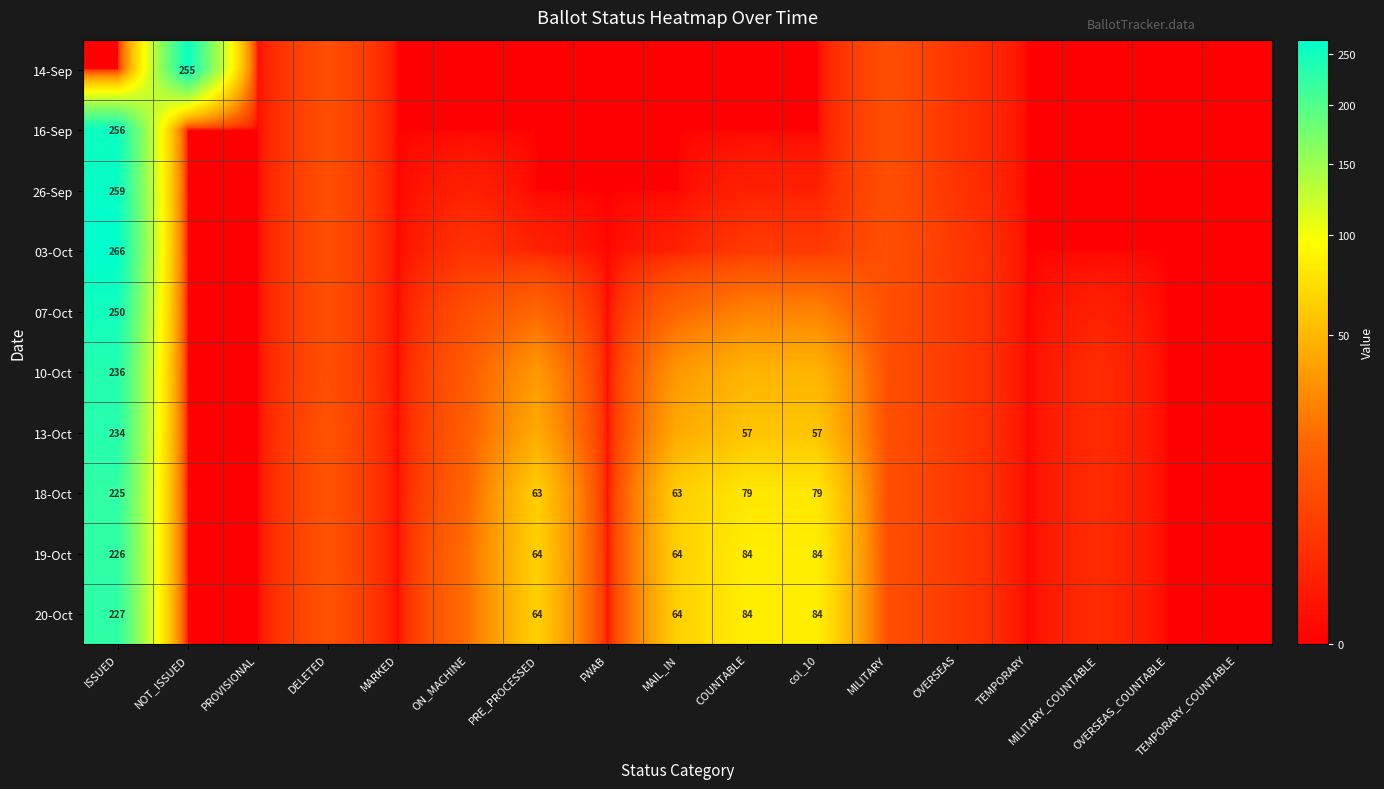

The 03-Oct series shows 266 at ISSUED. True or false?

True